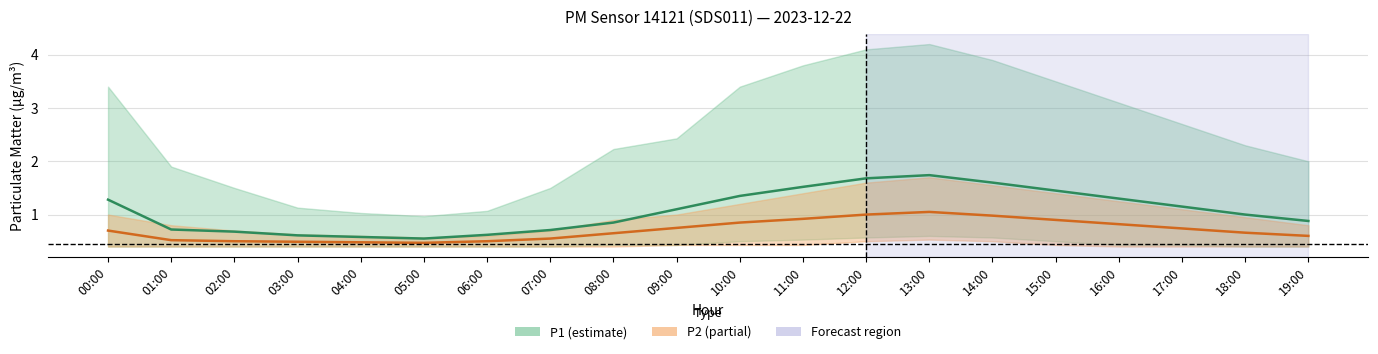

How many interior local peaks does the P1 series have?

1